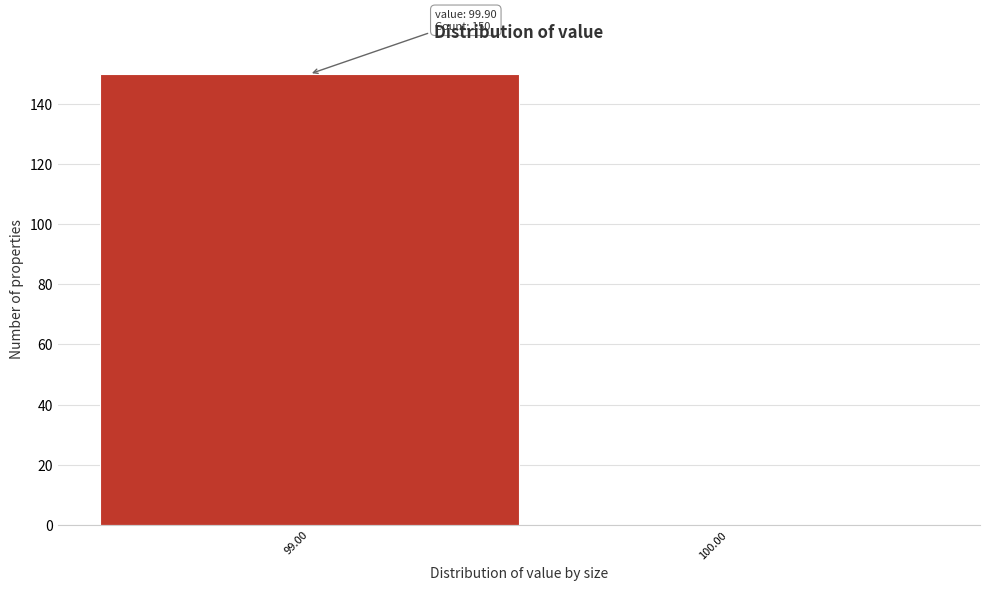

Reading right to left, what are all the values shown in this chart?

100.00=0	99.00=150